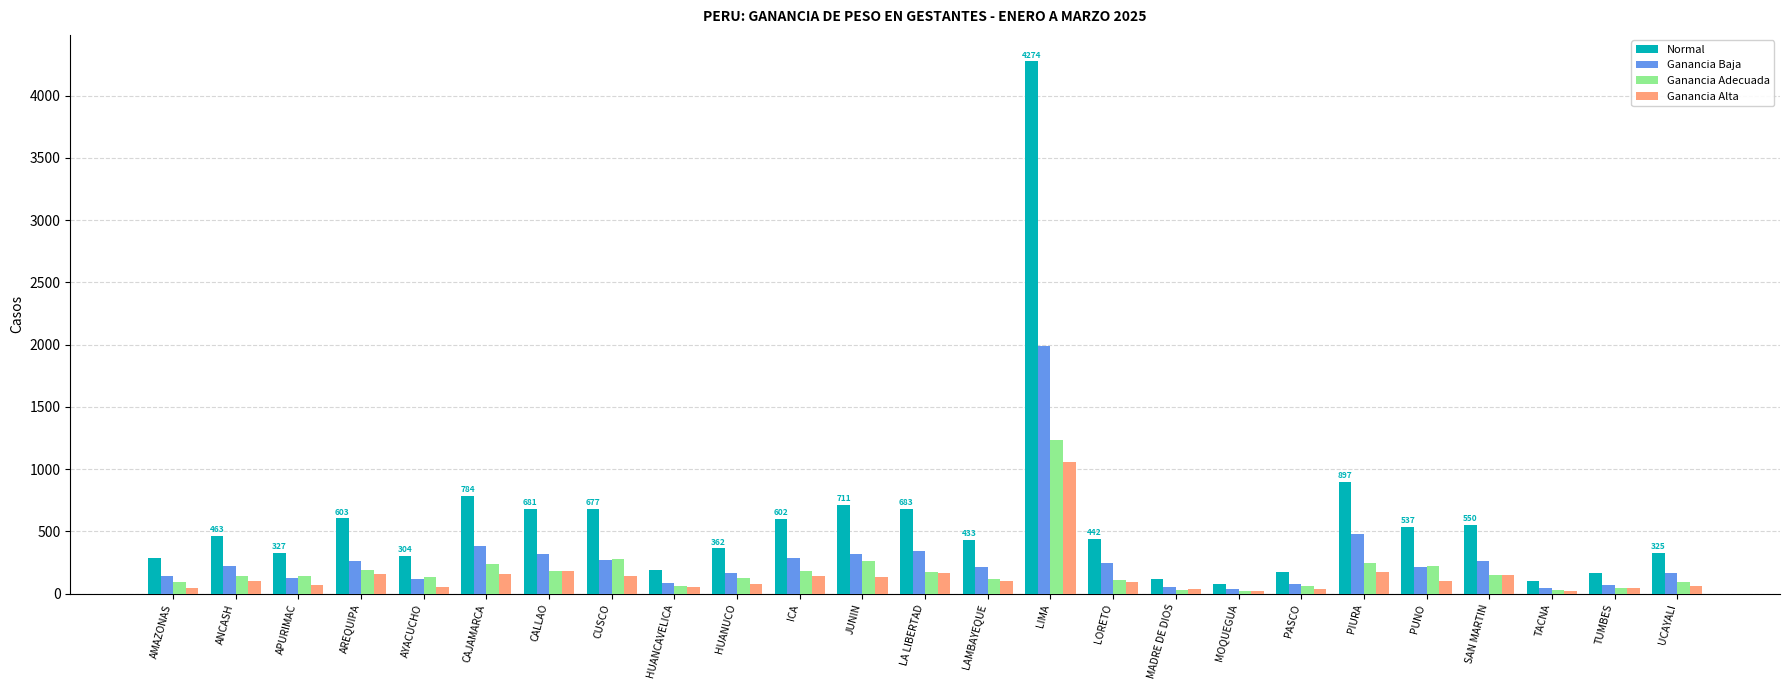

List the series in order of their peak value, highest first.

Normal, Ganancia Baja, Ganancia Adecuada, Ganancia Alta